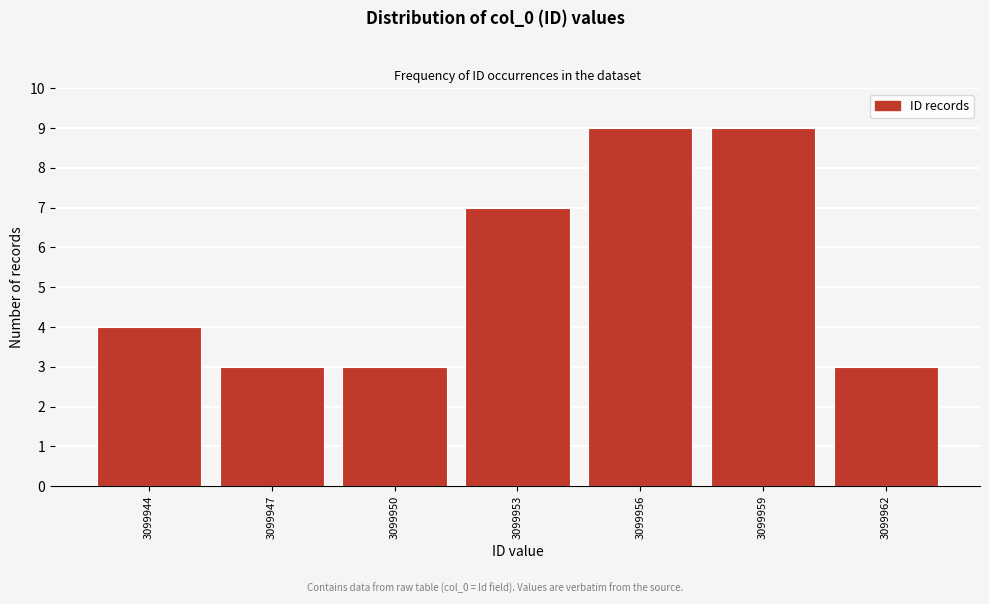

Reading left to right, what are all the values shown in this chart?

3099944=4	3099947=3	3099950=3	3099953=7	3099956=9	3099959=9	3099962=3